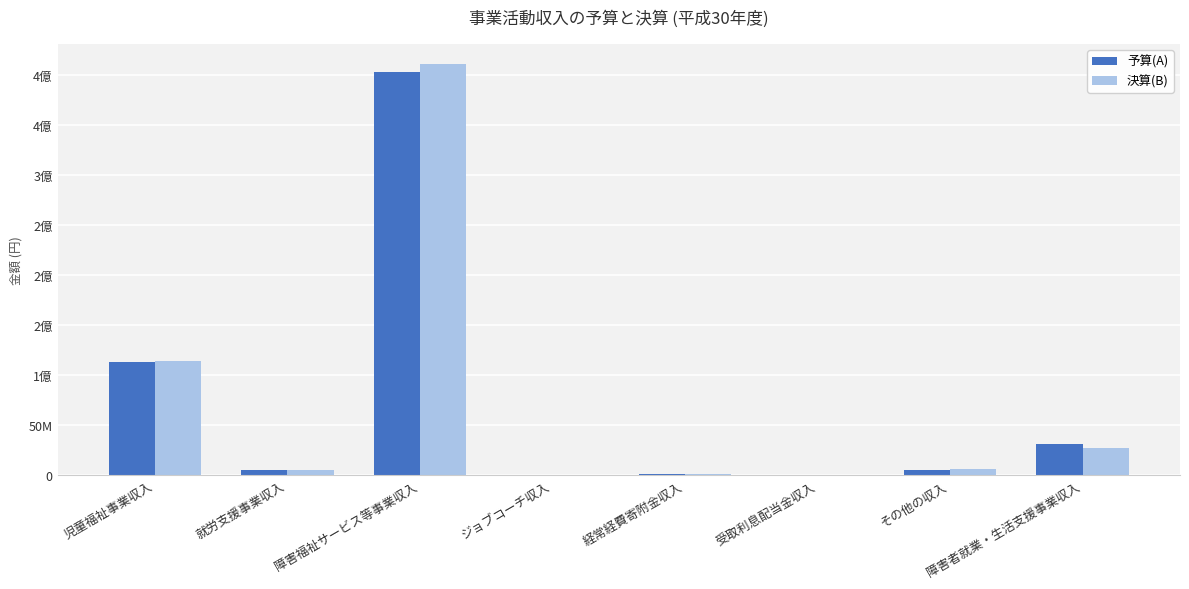

Is the value of 決算(B) at 経常経費寄附金収入 greater than the value of 予算(A) at 障害者就業・生活支援事業収入?

No